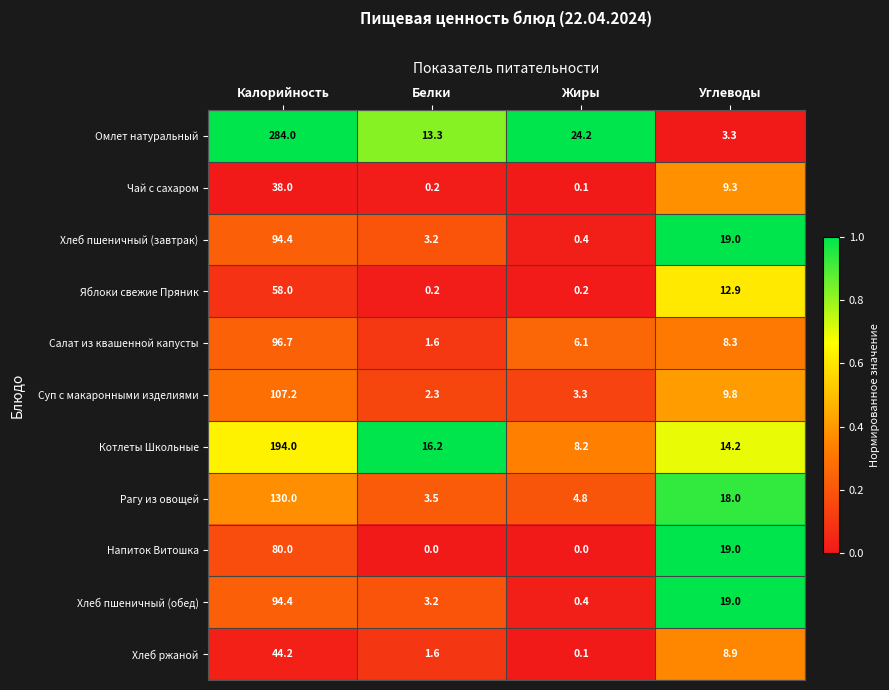

The Рагу из овощей series shows 4.8 at Жиры. True or false?

True